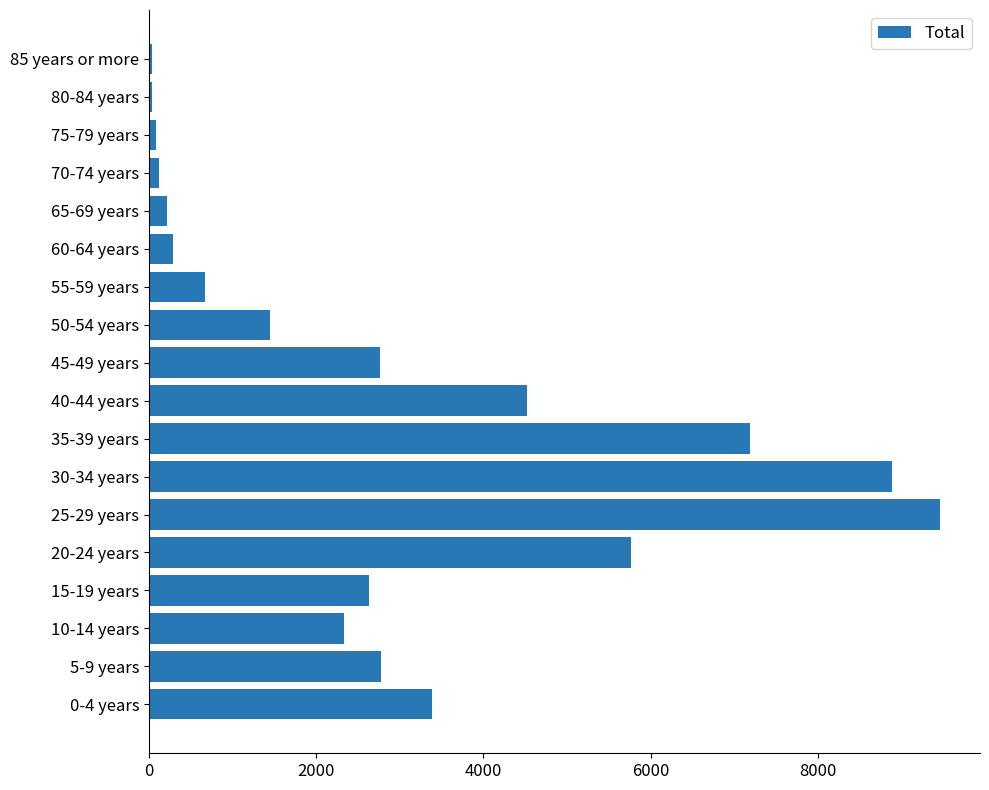

What is the average value?

2924